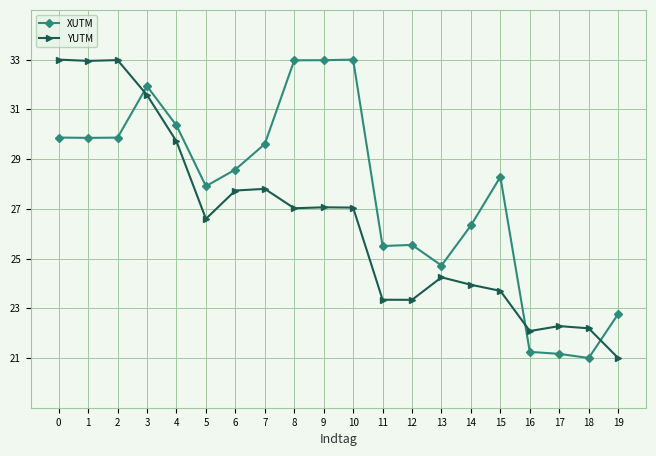

Which series ends up on top after the final intersection of YUTM and XUTM?

XUTM